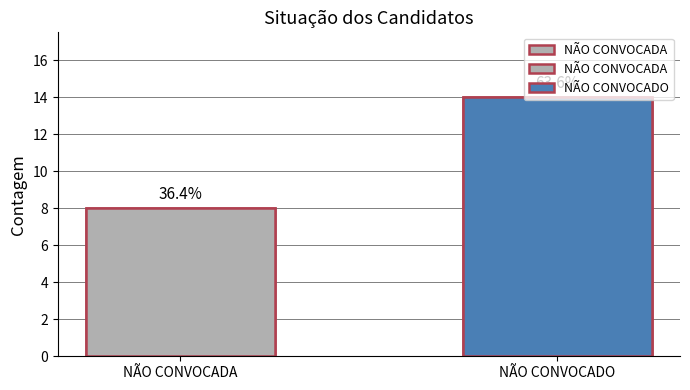

Are the bars horizontal?

No